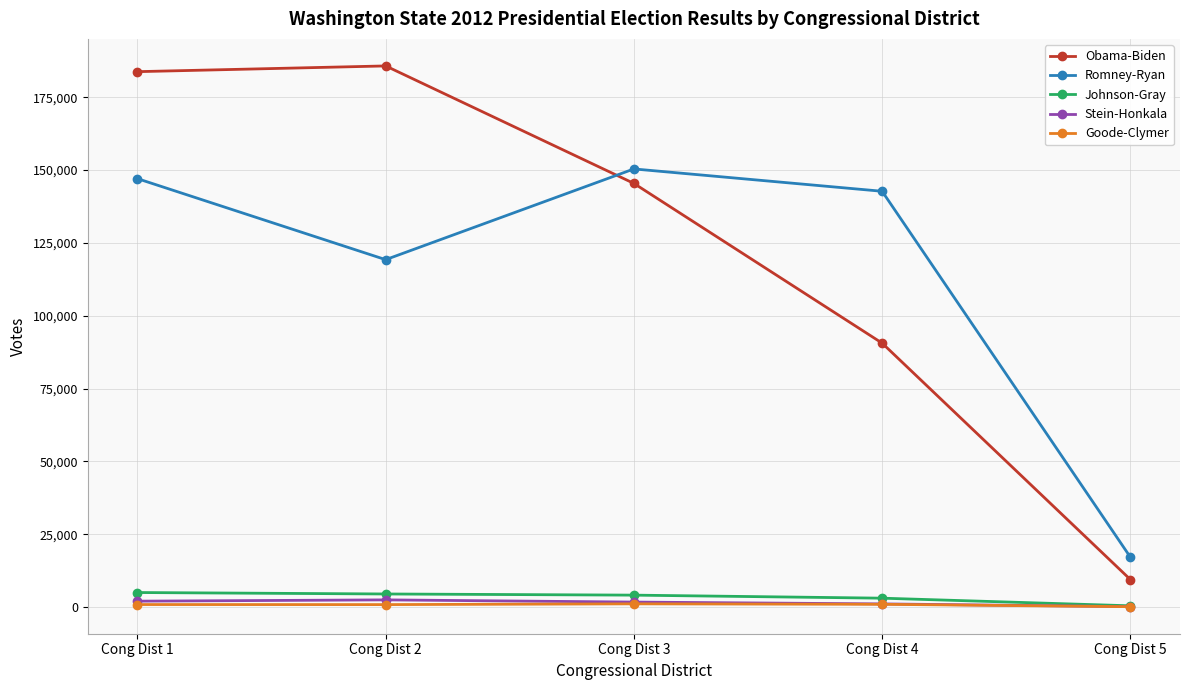

Which series changed the most between Cong Dist 1 and Cong Dist 3?

Obama-Biden